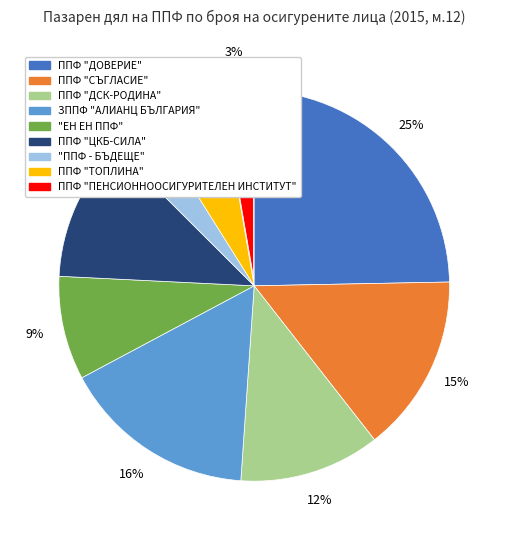

Count the number of slices in the pie.

9